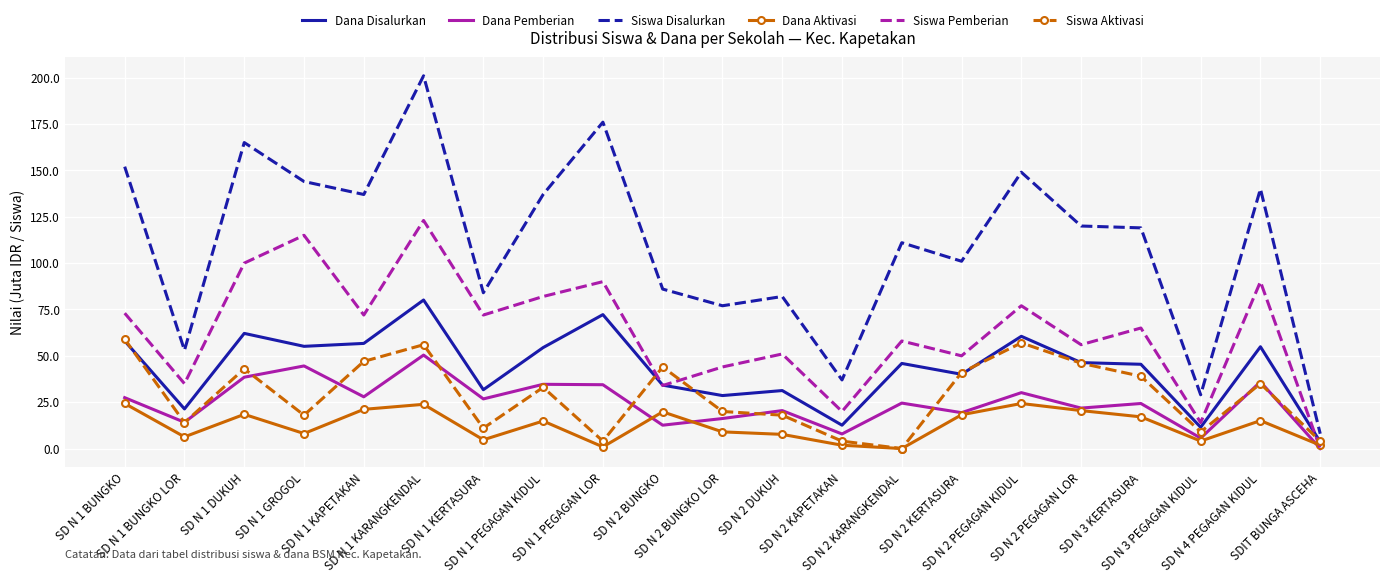

True or false: Dana Pemberian and Siswa Disalurkan intersect in this chart.

False